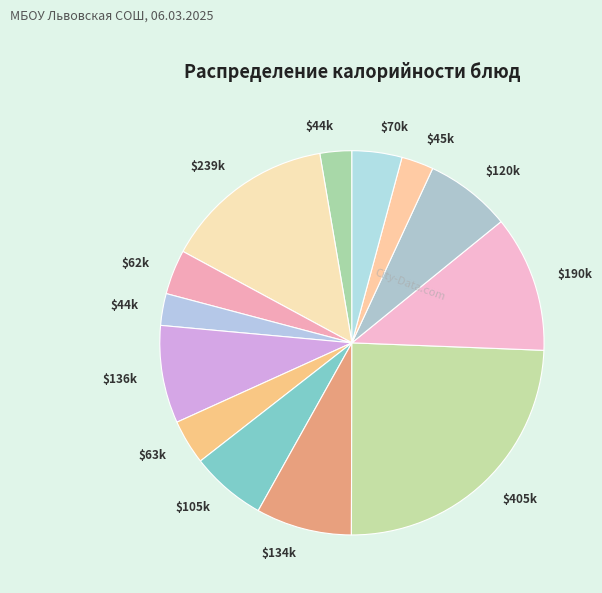

Count the number of slices in the pie.

13